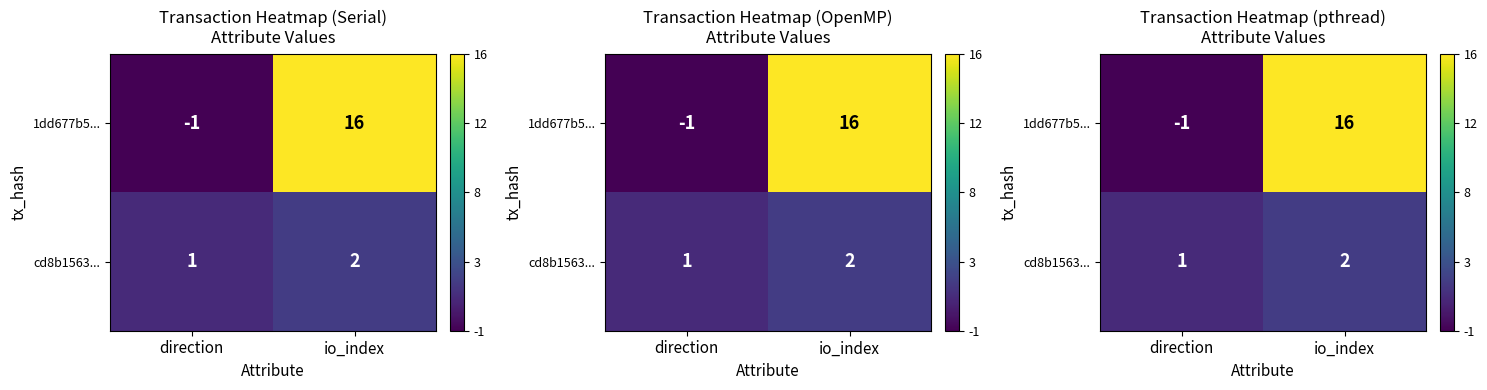

List the series in order of their overall mean, lowest first.

cd8b1563..., 1dd677b5...